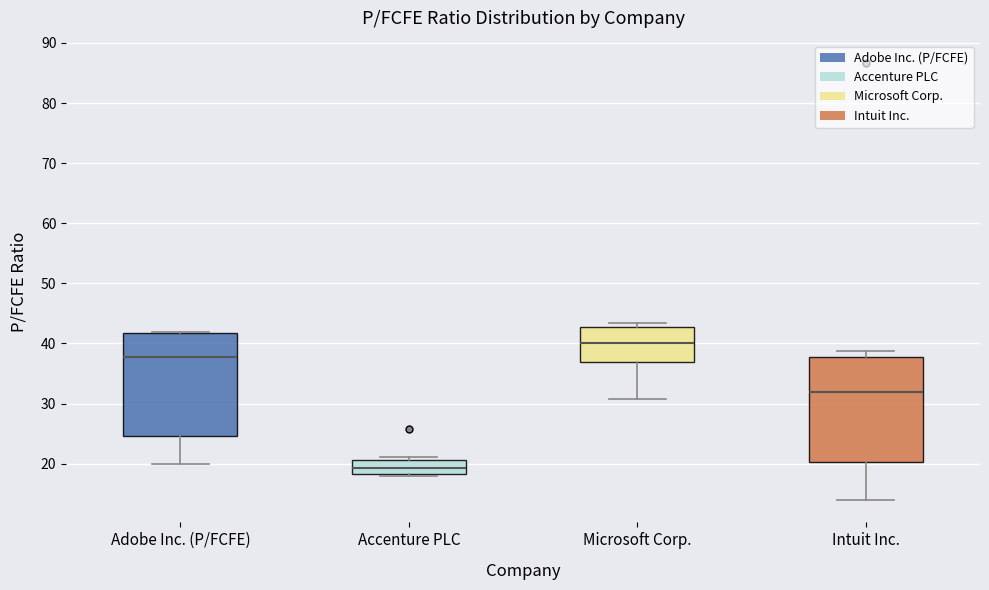

Reading left to right, read every box against the y-axis: the position of its median line, the range the box covers, and the ends of its whiskers. The values are not printed on the chart, so give them approximately, as read against the axis.

Adobe Inc. (P/FCFE): median 38, box 25 to 42, whiskers 20 to 42
Accenture PLC: median 19, box 18 to 21, whiskers 18 (just below the box's lower edge) to 21 (just above the box's upper edge)
Microsoft Corp.: median 40, box 37 to 43, whiskers 31 to 43 (just above the box's upper edge)
Intuit Inc.: median 32, box 20 to 38, whiskers 14 to 39